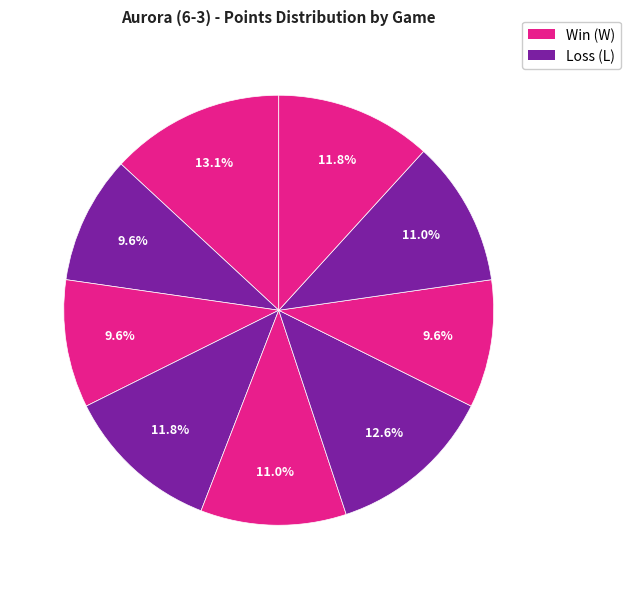

How many segments does this pie chart have?

9